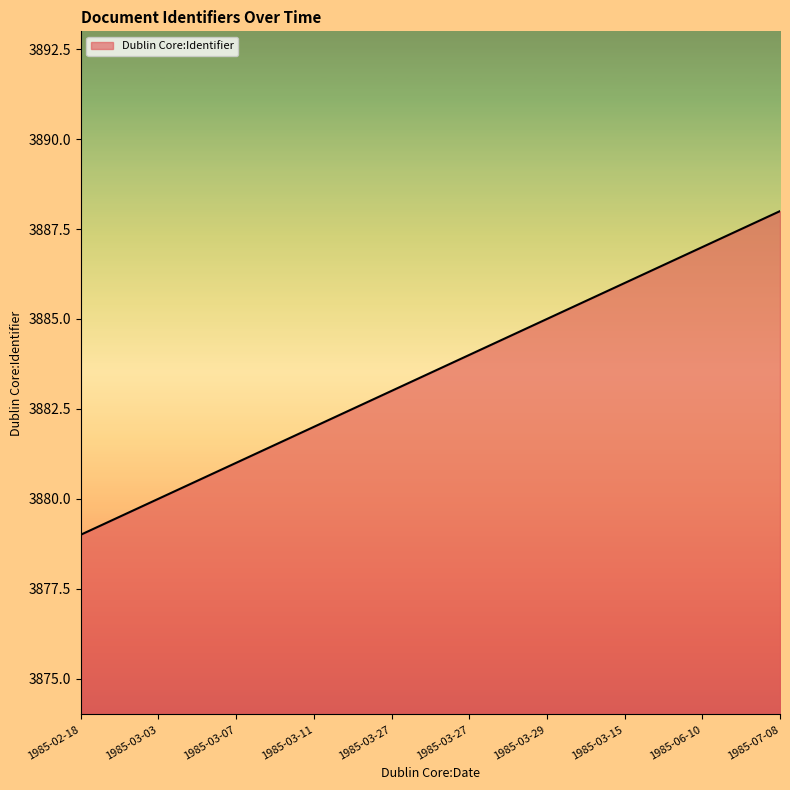

Does the chart have visible grid lines?

No